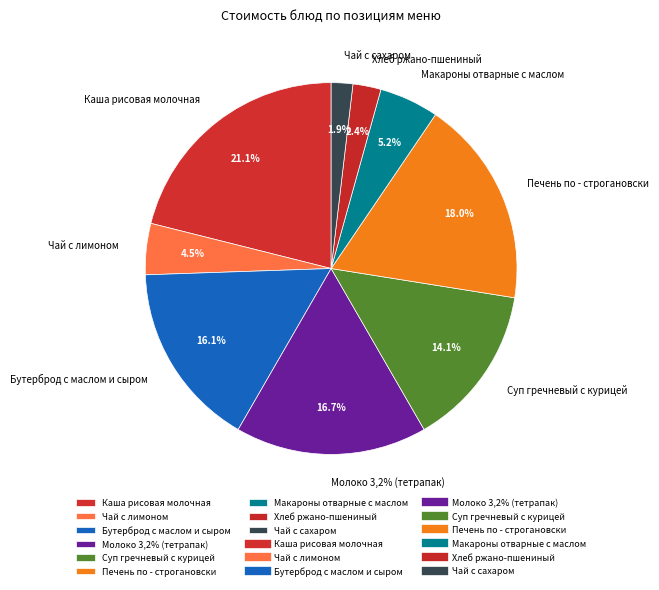

How many slices are in this pie chart?

9